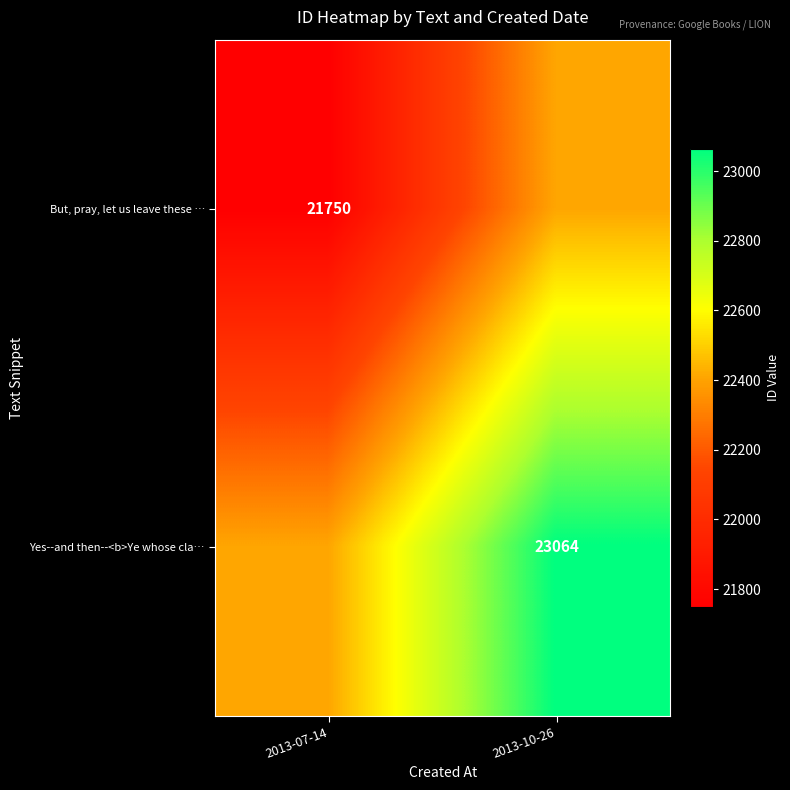

How many series are shown in this chart?

2